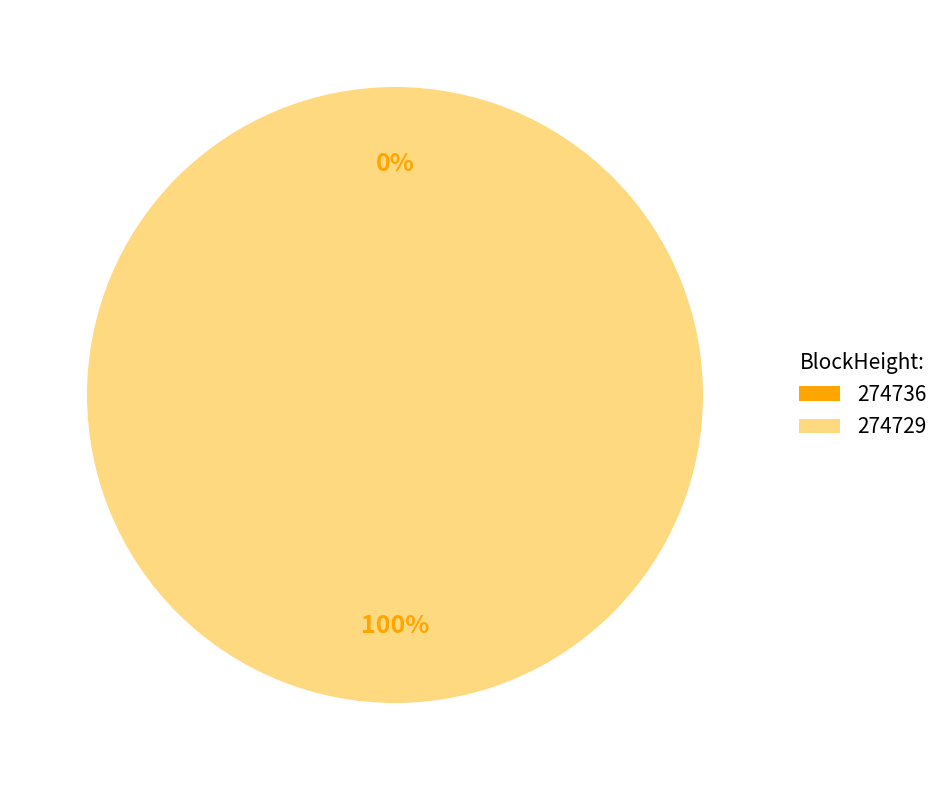

What is the change in value from 274736 to 274729?

+6712